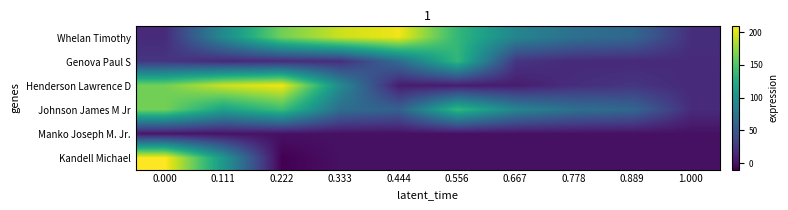

Reading left to right, transcribe all the data shown in this chart.

Whelan Timothy: 0.000=17	0.111=95	0.222=163	0.333=193	0.444=205	0.556=136	0.667=90	0.778=71	0.889=63	1.000=19
Genova Paul S: 0.000=24	0.111=16	0.222=17	0.333=19	0.444=68	0.556=136	0.667=24	0.778=16	0.889=16	1.000=17
Henderson Lawrence D: 0.000=163	0.111=193	0.222=205	0.333=95	0.444=7	0.556=7	0.667=7	0.778=19	0.889=24	1.000=16
Johnson James M Jr: 0.000=163	0.111=116	0.222=141	0.333=68	0.444=58	0.556=136	0.667=90	0.778=71	0.889=63	1.000=17
Manko Joseph M. Jr.: 0.000=3	0.111=1	0.222=0	0.333=0	0.444=0	0.556=0	0.667=0	0.778=0	0.889=0	1.000=0
Kandell Michael: 0.000=210	0.111=106	0.222=-10	0.333=0	0.444=0	0.556=0	0.667=0	0.778=0	0.889=0	1.000=0